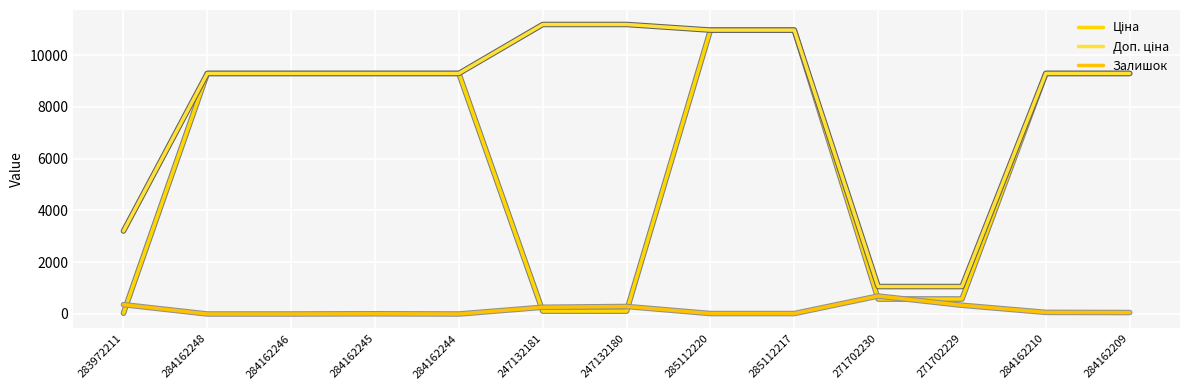

The value of Ціна at 284162245 is 9290.5. True or false?

True